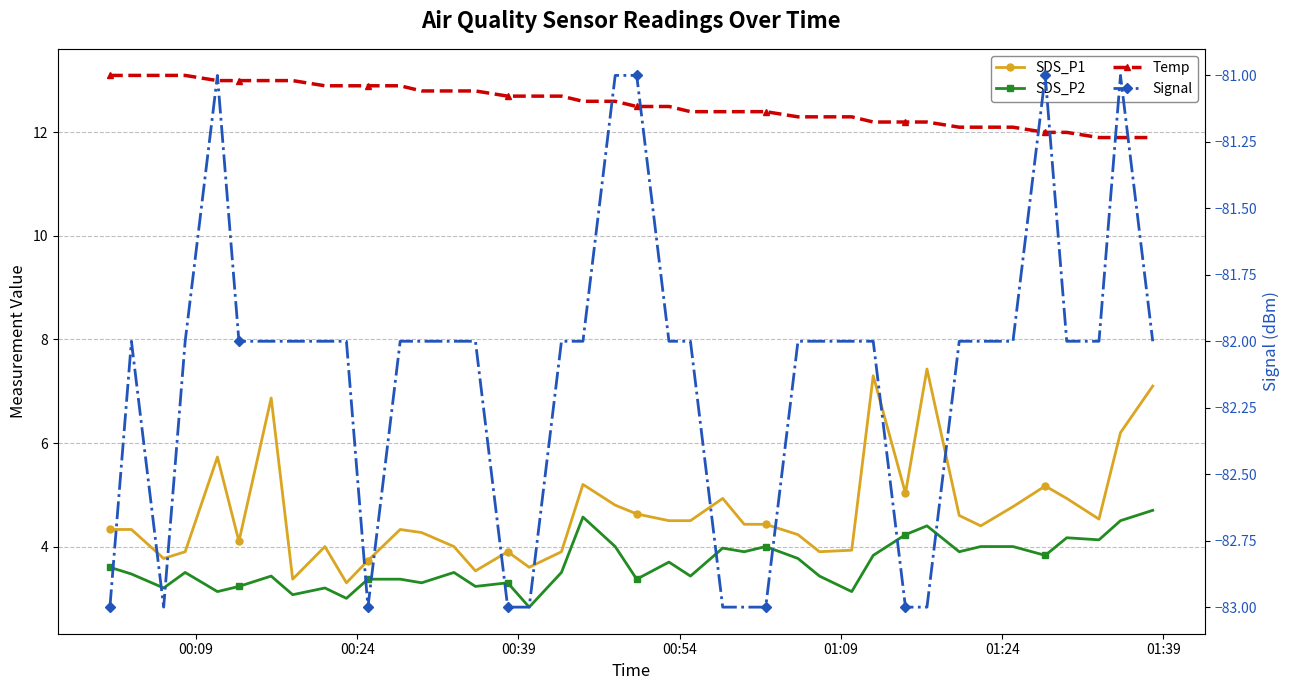

At how many categories does at least one series exceed -31?

40